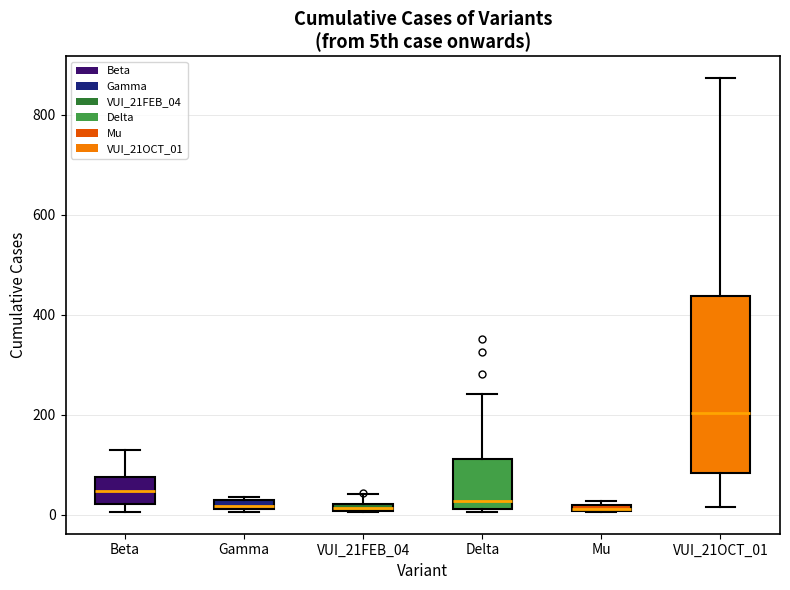

Where is the upper edge of the box for Mu on the y-axis? The values are not printed on the chart, so give them approximately, as read against the axis.

20